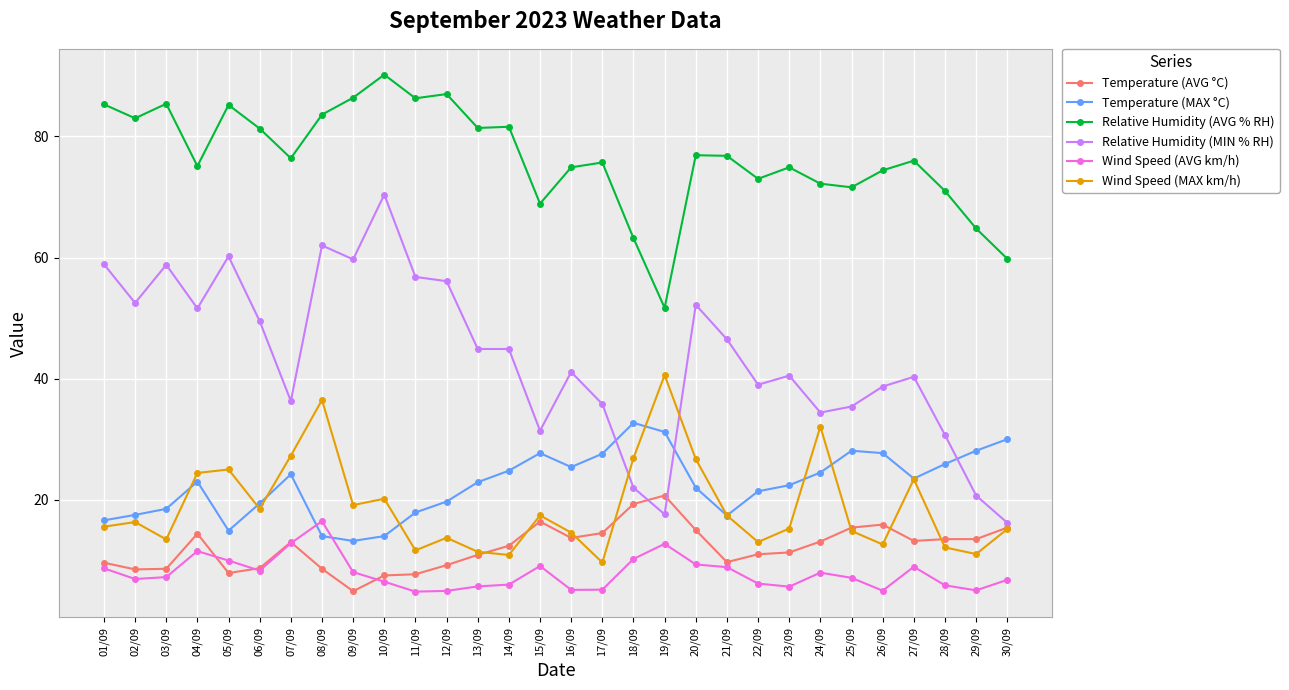

The Relative Humidity (AVG % RH) series shows 85.2 at 05/09. True or false?

True